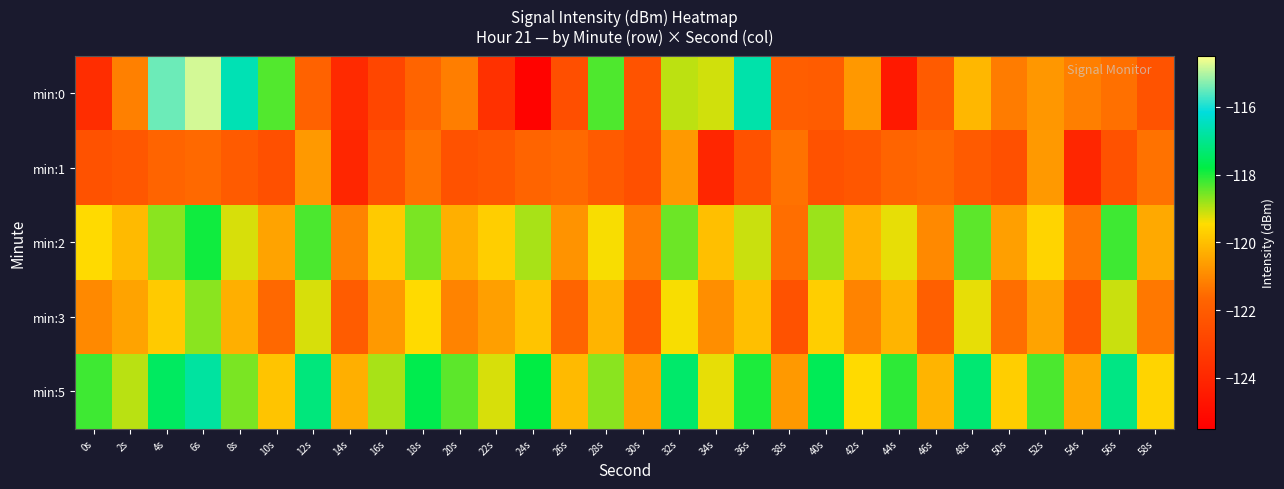

Reading left to right, what are all the values shown in this chart?

min:0: 0s=-123.8	2s=-121.2	4s=-115.4	6s=-114.8	8s=-116.6	10s=-118.3	12s=-121.8	14s=-123.9	16s=-122.8	18s=-121.7	20s=-121.2	22s=-123.6	24s=-125.3	26s=-122.5	28s=-118.3	30s=-122.3	32s=-119.0	34s=-119.2	36s=-116.7	38s=-121.9	40s=-122.0	42s=-120.7	44s=-124.5	46s=-122.0	48s=-120.1	50s=-121.2	52s=-120.7	54s=-121.2	56s=-121.4	58s=-122.3
min:1: 0s=-122.4	2s=-122.2	4s=-121.7	6s=-121.6	8s=-122.0	10s=-122.4	12s=-120.7	14s=-124.0	16s=-122.4	18s=-121.4	20s=-122.4	22s=-122.2	24s=-121.7	26s=-121.6	28s=-122.0	30s=-122.4	32s=-120.7	34s=-124.0	36s=-122.4	38s=-121.4	40s=-122.4	42s=-122.2	44s=-121.7	46s=-121.6	48s=-122.0	50s=-122.4	52s=-120.7	54s=-124.0	56s=-122.4	58s=-121.4
min:2: 0s=-119.5	2s=-120.1	4s=-118.7	6s=-117.9	8s=-119.2	10s=-120.5	12s=-118.3	14s=-121.1	16s=-119.8	18s=-118.6	20s=-120.3	22s=-119.7	24s=-118.9	26s=-120.8	28s=-119.4	30s=-121.2	32s=-118.5	34s=-120.0	36s=-119.1	38s=-121.5	40s=-118.8	42s=-120.2	44s=-119.3	46s=-121.0	48s=-118.4	50s=-120.6	52s=-119.6	54s=-121.3	56s=-118.2	58s=-120.4
min:3: 0s=-121.0	2s=-120.5	4s=-119.8	6s=-118.7	8s=-120.3	10s=-121.6	12s=-119.2	14s=-122.0	16s=-120.7	18s=-119.5	20s=-121.1	22s=-120.6	24s=-119.9	26s=-121.7	28s=-120.2	30s=-122.1	32s=-119.4	34s=-120.9	36s=-120.0	38s=-122.4	40s=-119.7	42s=-121.1	44s=-120.2	46s=-121.9	48s=-119.3	50s=-121.5	52s=-120.5	54s=-122.2	56s=-119.1	58s=-121.3
min:5: 0s=-118.2	2s=-119.0	4s=-117.5	6s=-116.8	8s=-118.6	10s=-119.9	12s=-117.2	14s=-120.3	16s=-118.9	18s=-117.7	20s=-118.4	22s=-119.2	24s=-117.8	26s=-120.1	28s=-118.7	30s=-120.5	32s=-117.4	34s=-119.3	36s=-118.0	38s=-120.7	40s=-117.6	42s=-119.5	44s=-118.1	46s=-120.2	48s=-117.3	50s=-119.7	52s=-118.3	54s=-120.4	56s=-117.1	58s=-119.6